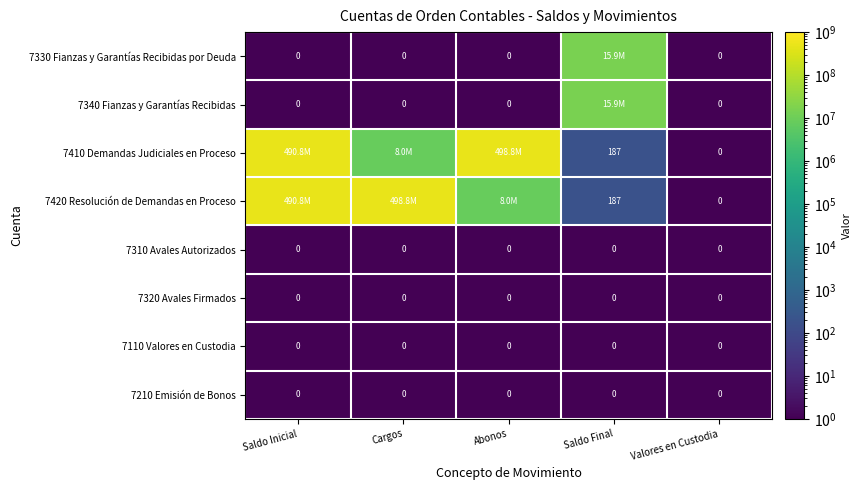

At which label is 7320 Avales Firmados closest to 0?

Saldo Inicial